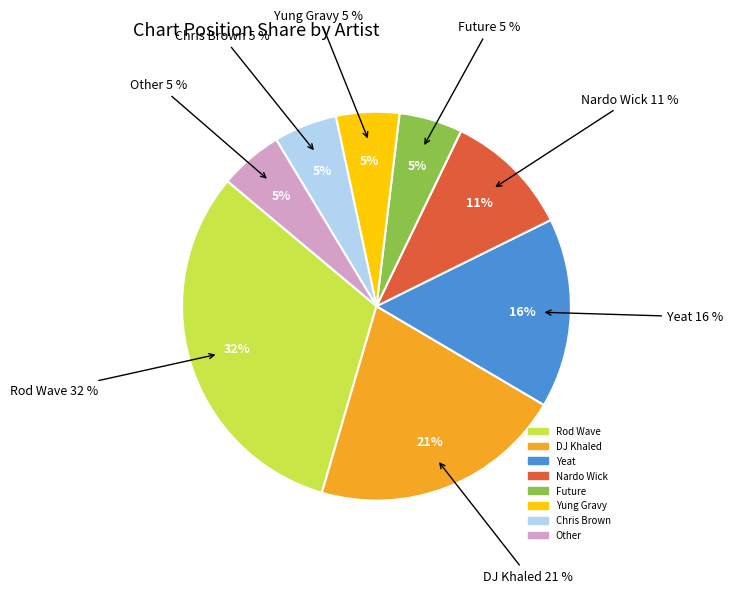

Is it true that Rod Wave is 18% of the pie?

False